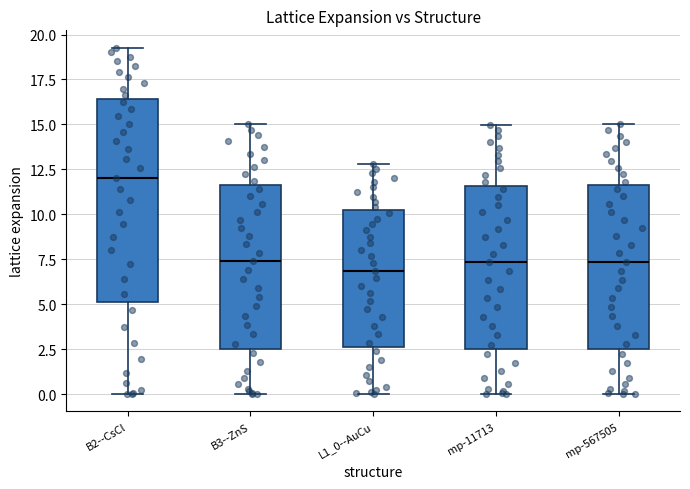

Reading left to right, transcribe this box plot: for each box, give where its median line is, the range the box spans, and where its two whiskers end, as read against the y-axis. The values are not printed on the chart, so give them approximately, as read against the axis.

B2--CsCl: median 12.0, box 5.0 to 16.5, whiskers 0.0 to 19.5
B3--ZnS: median 7.5, box 2.5 to 11.5, whiskers 0.0 to 15.0
L1_0--AuCu: median 7.0, box 2.5 to 10.0, whiskers 0.0 to 13.0
mp-11713: median 7.5, box 2.5 to 11.5, whiskers 0.0 to 15.0
mp-567505: median 7.5, box 2.5 to 11.5, whiskers 0.0 to 15.0